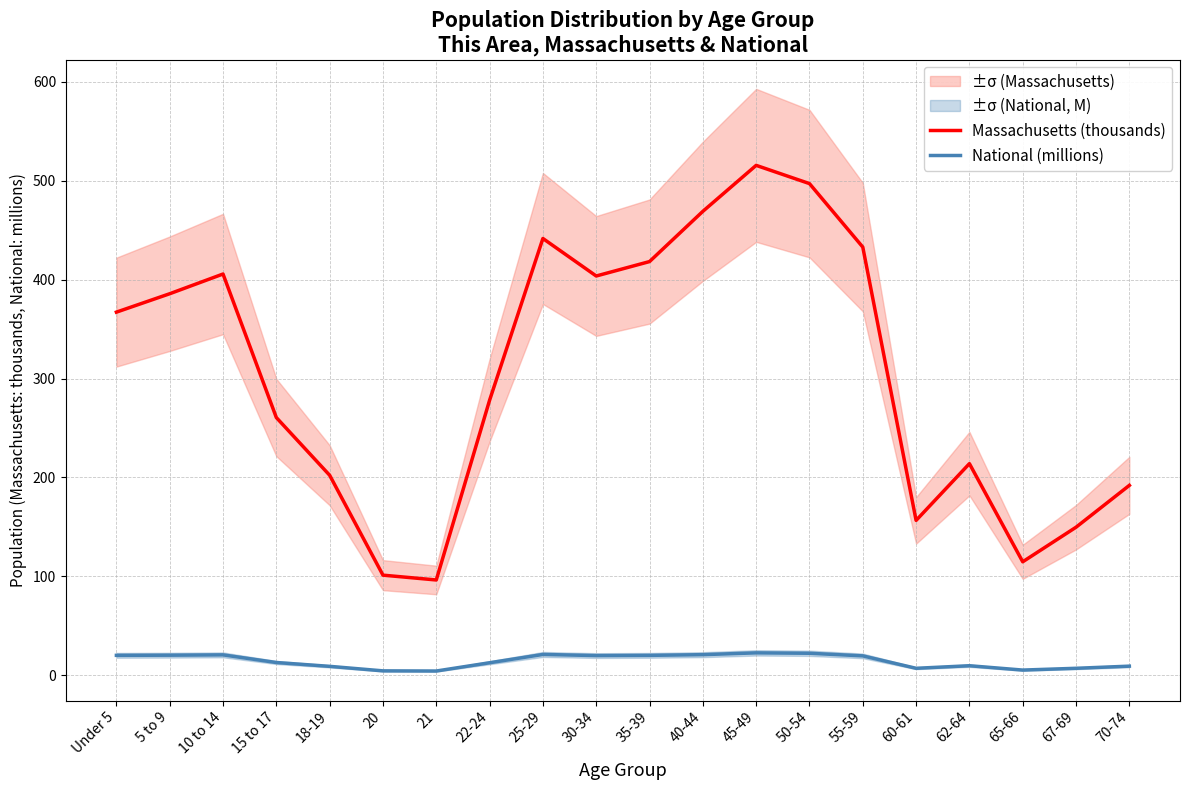

What is the sum of the National (millions) values at 65-66 and 15 to 17?

18.3